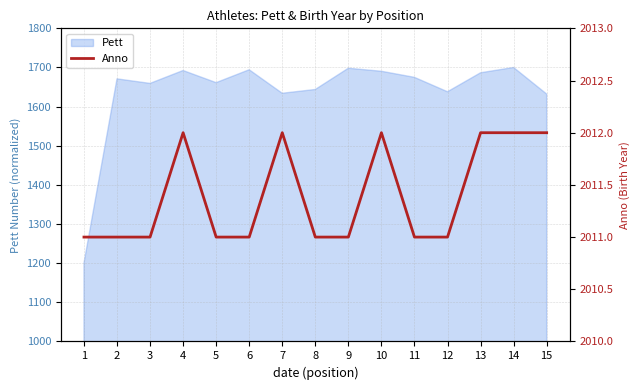

The value of Pett at 5 is 1661.2. True or false?

True